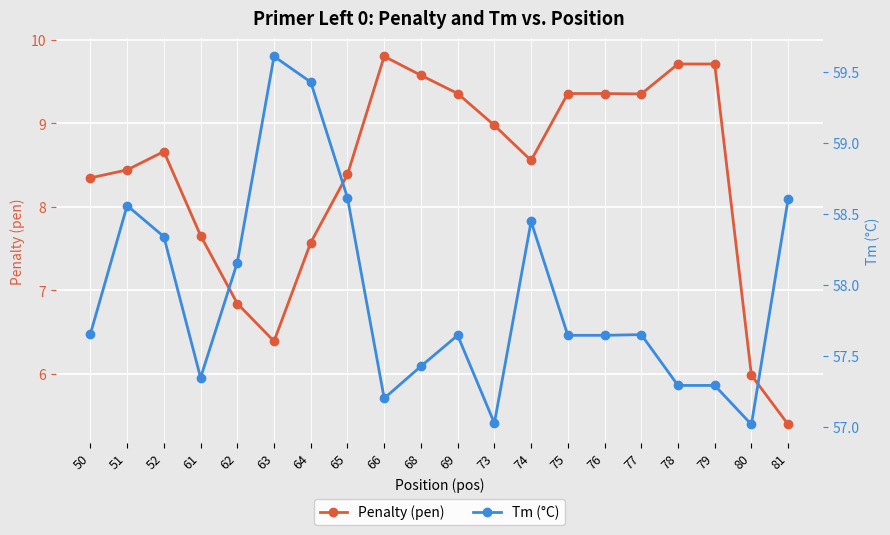

True or false: Penalty (pen) has a value of 9.4 at 69.

True